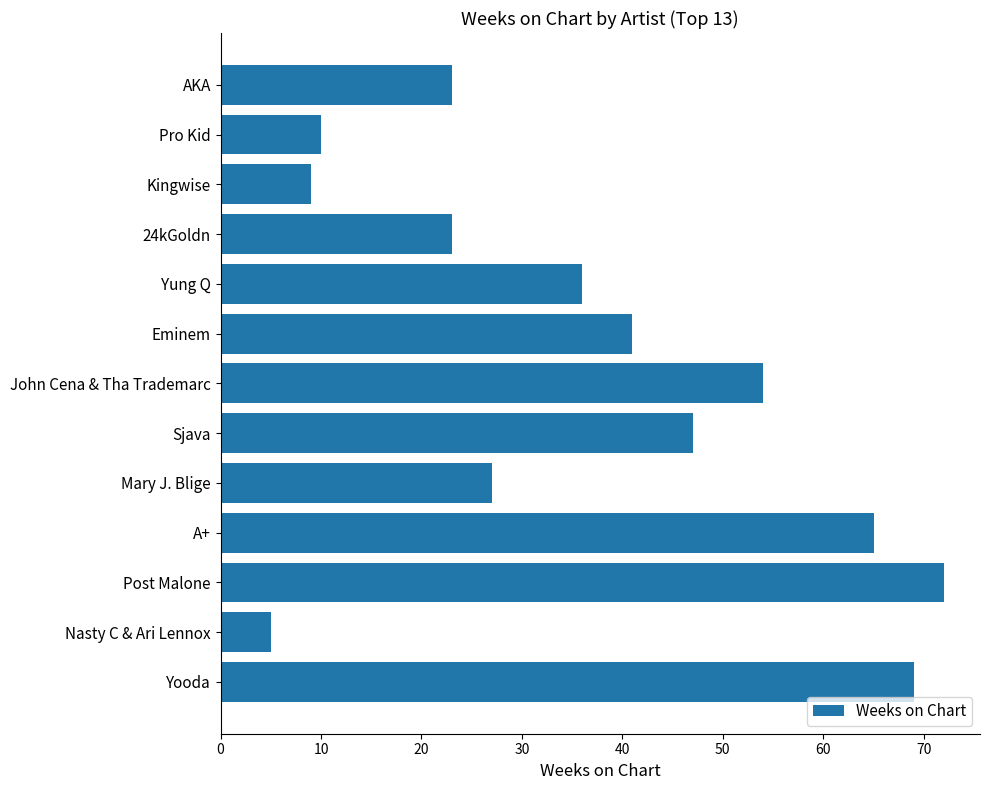

Approximately how many times larger is the value at AKA compared to Eminem?

0.6